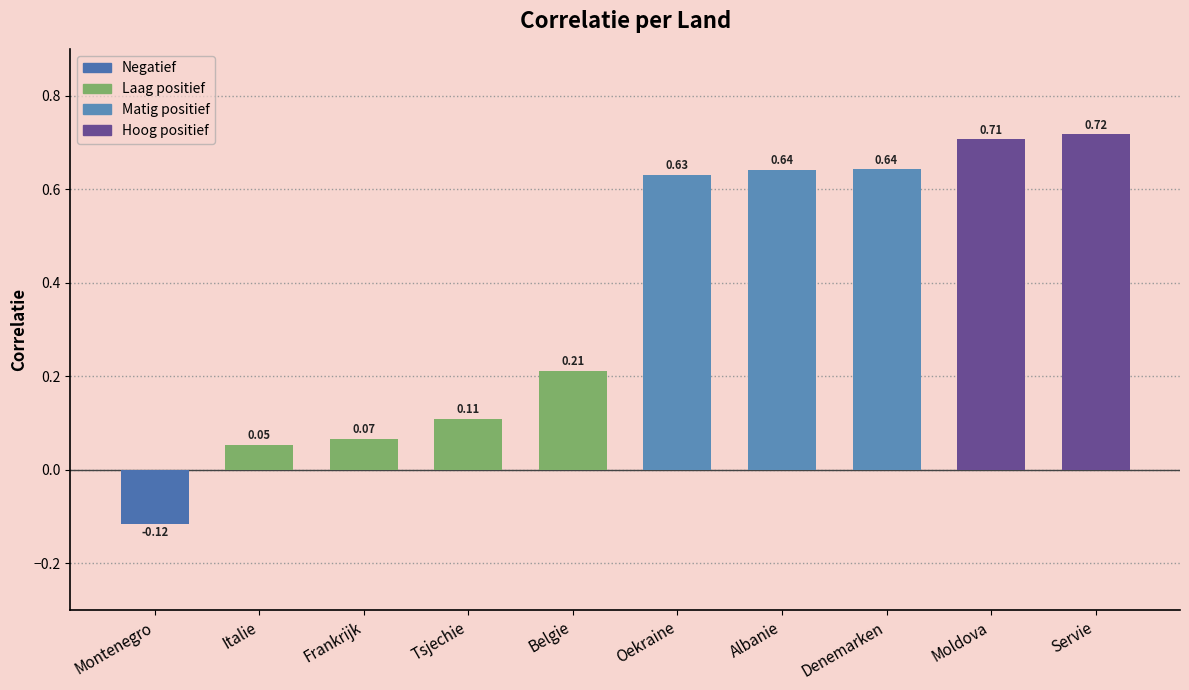

What is the label of the 8th bar from the right?

Frankrijk